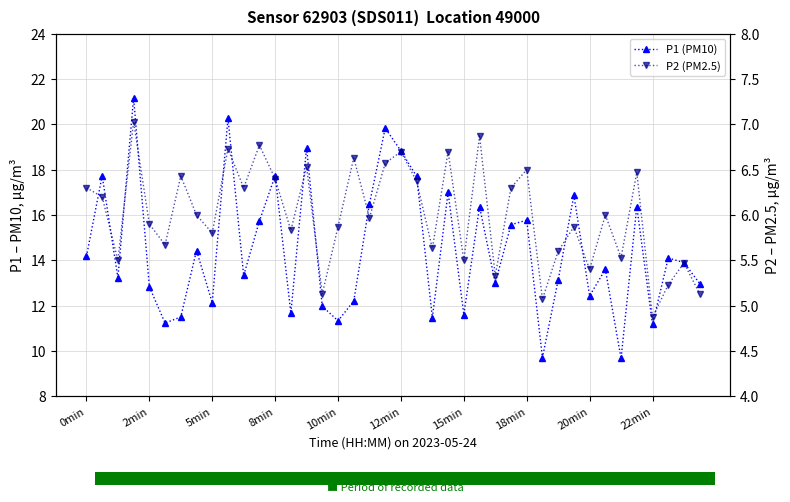

At which category does the chart reach its minimum across all series?

22min